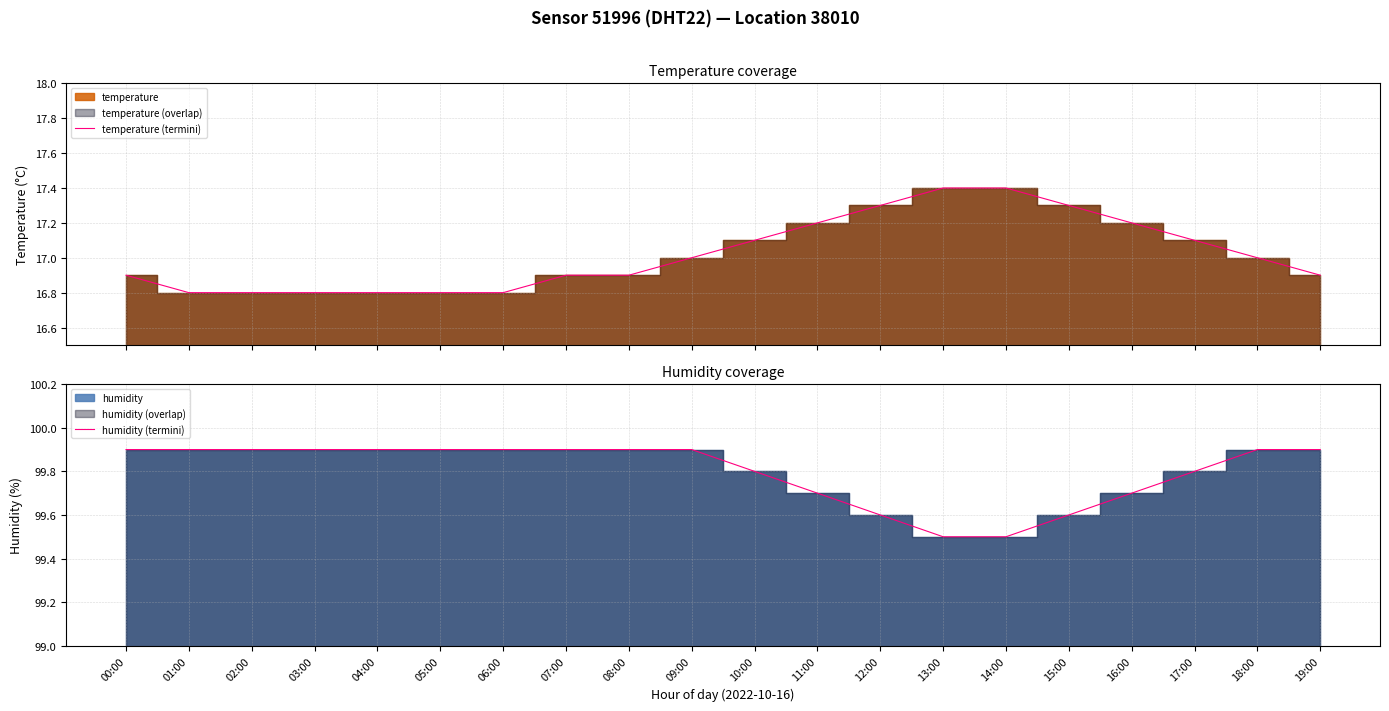

What is the lowest value of the humidity (termini) series?

99.5